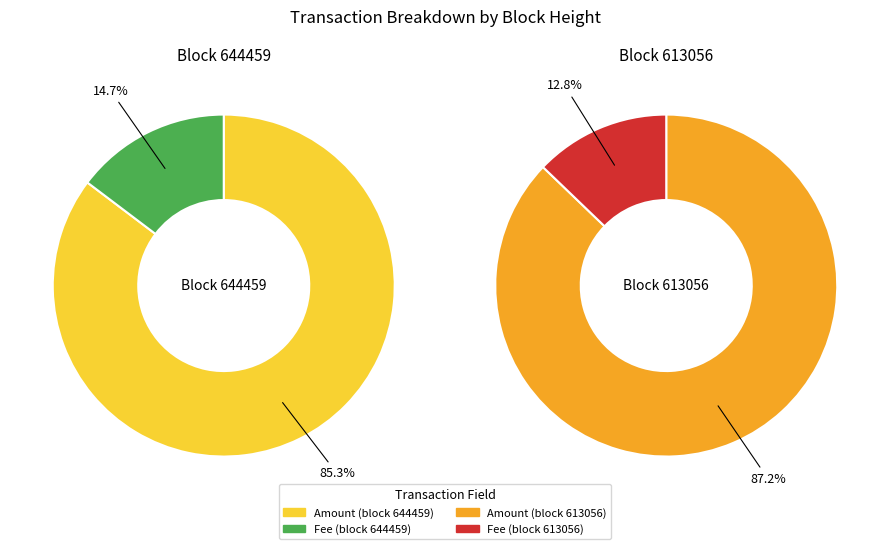

Rank the series by their average value, from lowest to highest.

Fee, Amount